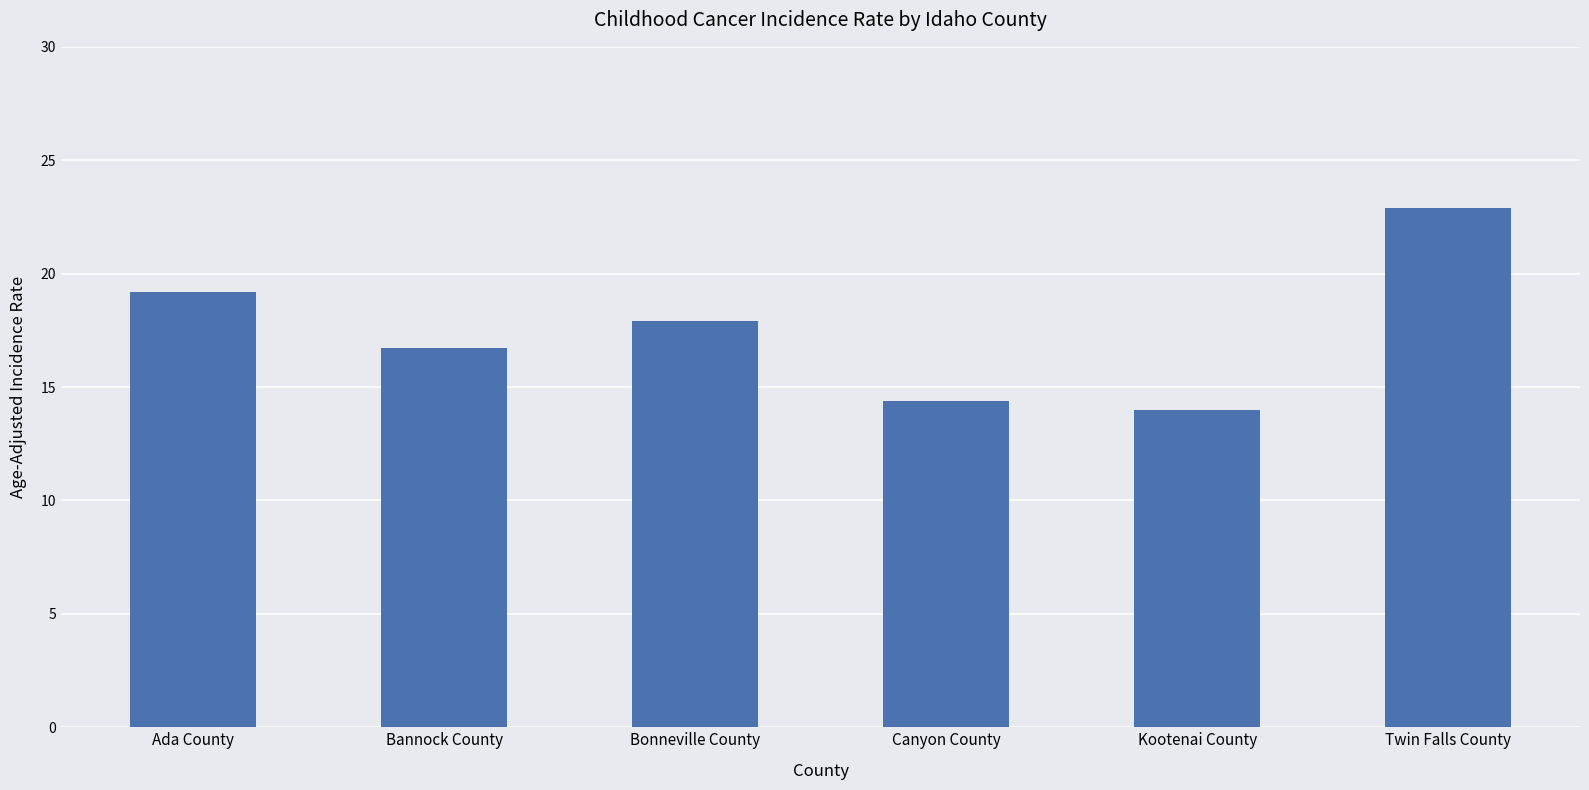

What is the value of the 6th bar from the left?

22.9